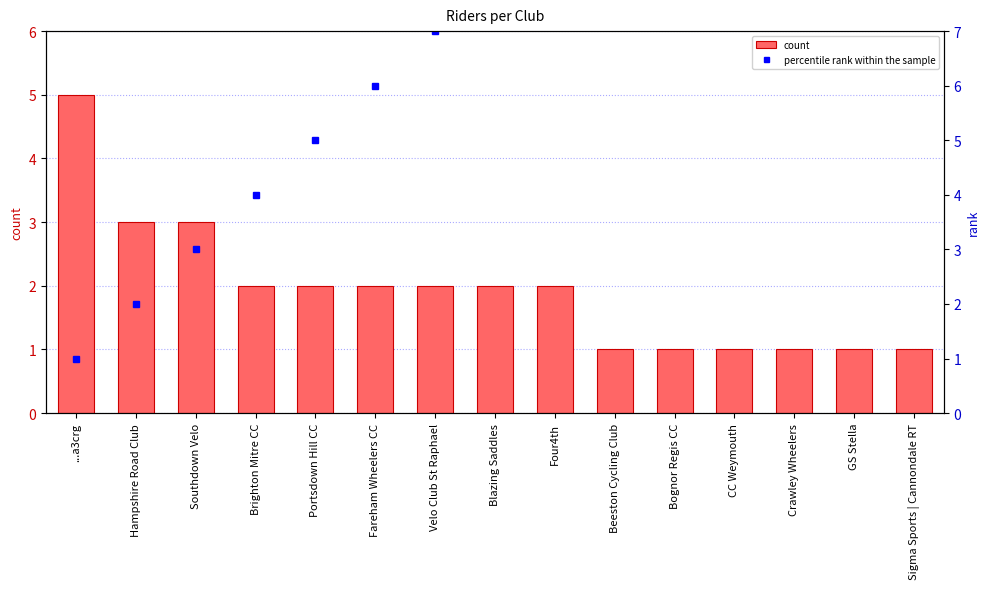

Rank the series by their maximum value, from lowest to highest.

count, percentile rank within the sample